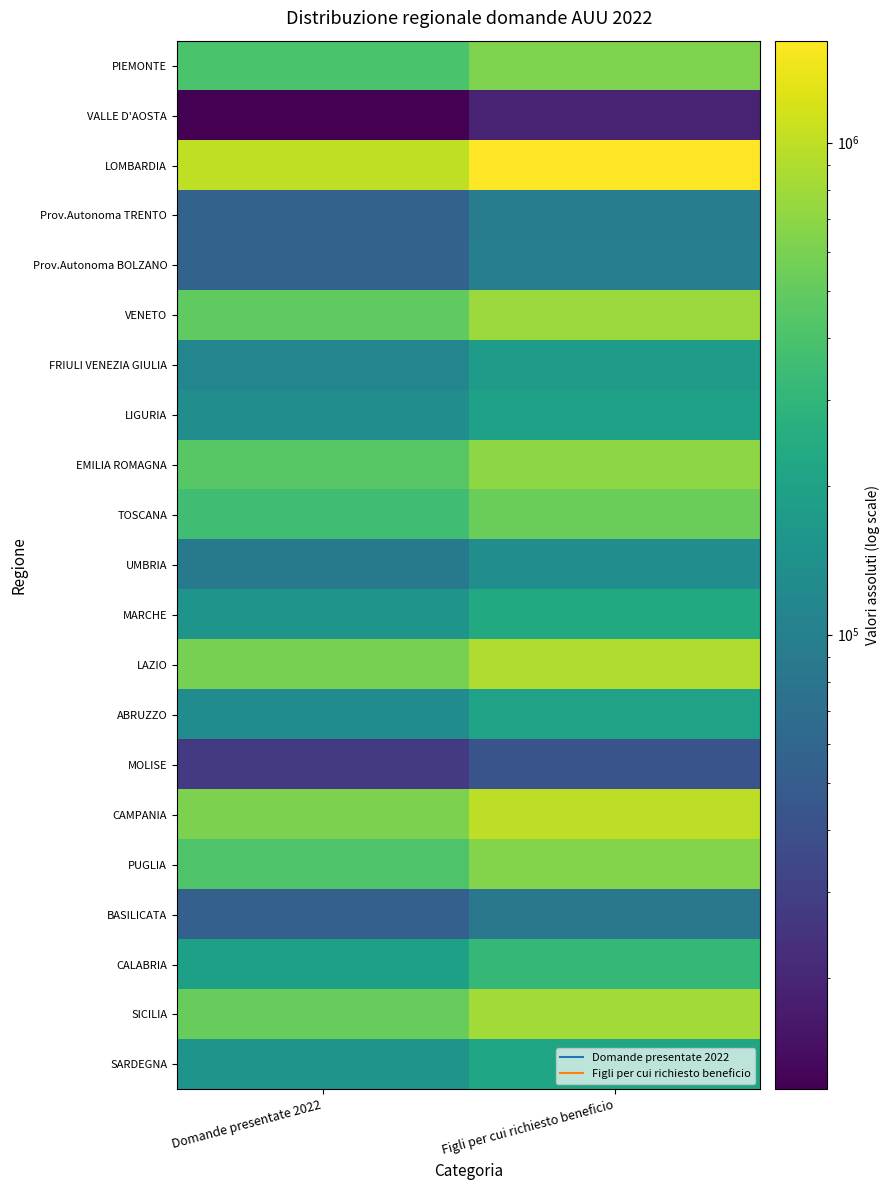

Reading left to right, what are all the values shown in this chart?

PIEMONTE: Domande presentate 2022=402231	Figli per cui richiesto beneficio=626577
VALLE D'AOSTA: Domande presentate 2022=11900	Figli per cui richiesto beneficio=19060
LOMBARDIA: Domande presentate 2022=1012400	Figli per cui richiesto beneficio=1611578
Prov.Autonoma TRENTO: Domande presentate 2022=56589	Figli per cui richiesto beneficio=95733
Prov.Autonoma BOLZANO: Domande presentate 2022=56324	Figli per cui richiesto beneficio=99600
VENETO: Domande presentate 2022=481986	Figli per cui richiesto beneficio=767163
FRIULI VENEZIA GIULIA: Domande presentate 2022=113067	Figli per cui richiesto beneficio=175799
LIGURIA: Domande presentate 2022=132099	Figli per cui richiesto beneficio=198497
EMILIA ROMAGNA: Domande presentate 2022=449604	Figli per cui richiesto beneficio=701234
TOSCANA: Domande presentate 2022=356226	Figli per cui richiesto beneficio=537163
UMBRIA: Domande presentate 2022=86350	Figli per cui richiesto beneficio=131838
MARCHE: Domande presentate 2022=150904	Figli per cui richiesto beneficio=234123
LAZIO: Domande presentate 2022=585839	Figli per cui richiesto beneficio=889587
ABRUZZO: Domande presentate 2022=127517	Figli per cui richiesto beneficio=199351
MOLISE: Domande presentate 2022=27309	Figli per cui richiesto beneficio=42735
CAMPANIA: Domande presentate 2022=616121	Figli per cui richiesto beneficio=981112
PUGLIA: Domande presentate 2022=419927	Figli per cui richiesto beneficio=651875
BASILICATA: Domande presentate 2022=53990	Figli per cui richiesto beneficio=85737
CALABRIA: Domande presentate 2022=193243	Figli per cui richiesto beneficio=310229
SICILIA: Domande presentate 2022=517442	Figli per cui richiesto beneficio=816378
SARDEGNA: Domande presentate 2022=149793	Figli per cui richiesto beneficio=218416